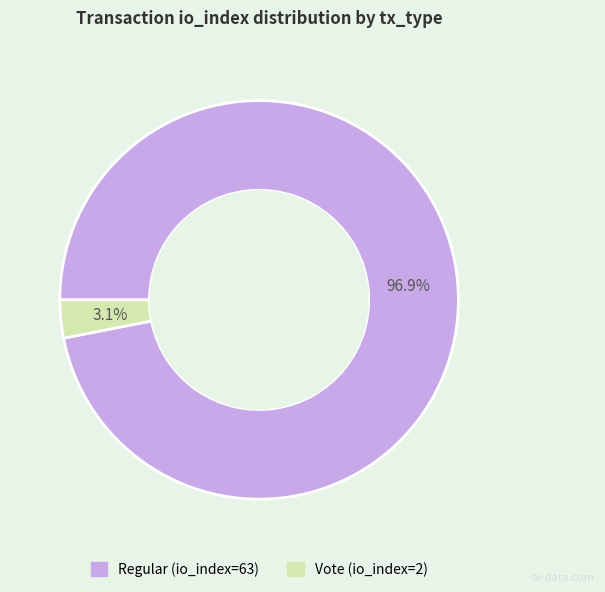

Which has a higher value, Regular (io_index=63) or Vote (io_index=2)?

Regular (io_index=63)